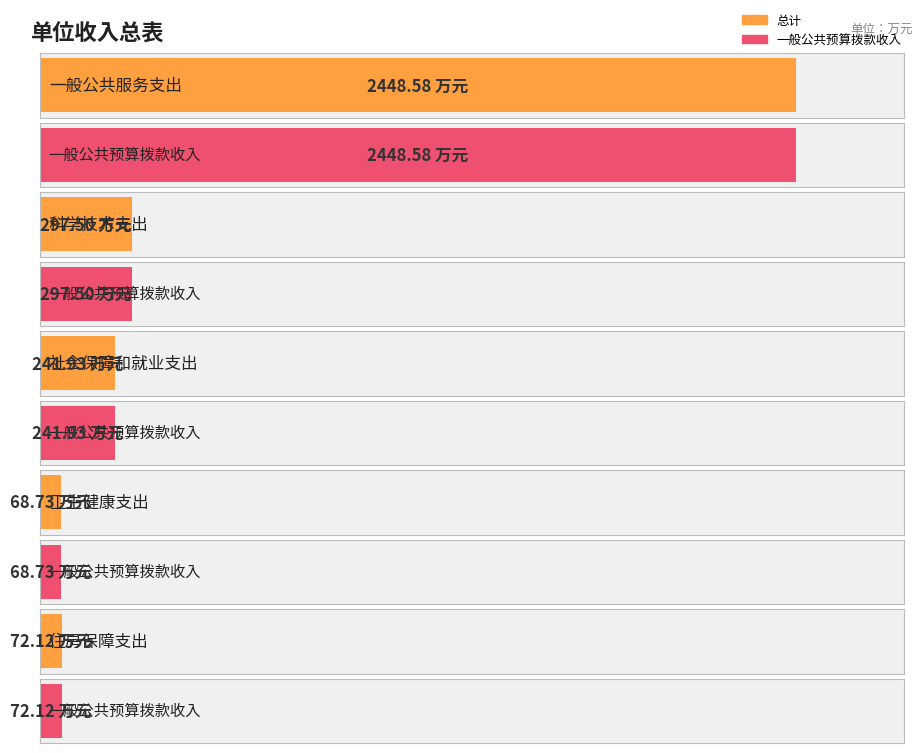

What is the value of the 一般公共预算拨款收入 bar at the 1st from the left?

2448.6